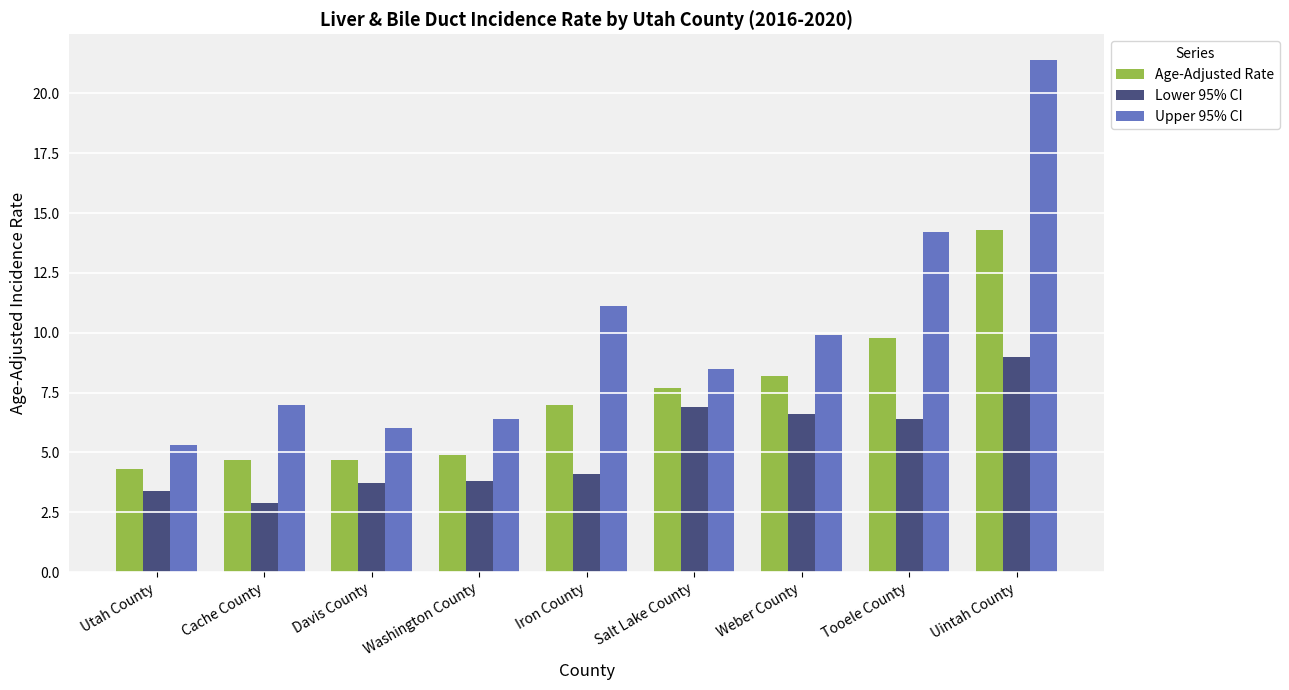

Reading left to right, extract all data points from this chart.

Age-Adjusted Rate: Utah County=4.3	Cache County=4.7	Davis County=4.7	Washington County=4.9	Iron County=7.0	Salt Lake County=7.7	Weber County=8.2	Tooele County=9.8	Uintah County=14.3
Lower 95% CI: Utah County=3.4	Cache County=2.9	Davis County=3.7	Washington County=3.8	Iron County=4.1	Salt Lake County=6.9	Weber County=6.6	Tooele County=6.4	Uintah County=9.0
Upper 95% CI: Utah County=5.3	Cache County=7.0	Davis County=6.0	Washington County=6.4	Iron County=11.1	Salt Lake County=8.5	Weber County=9.9	Tooele County=14.2	Uintah County=21.4